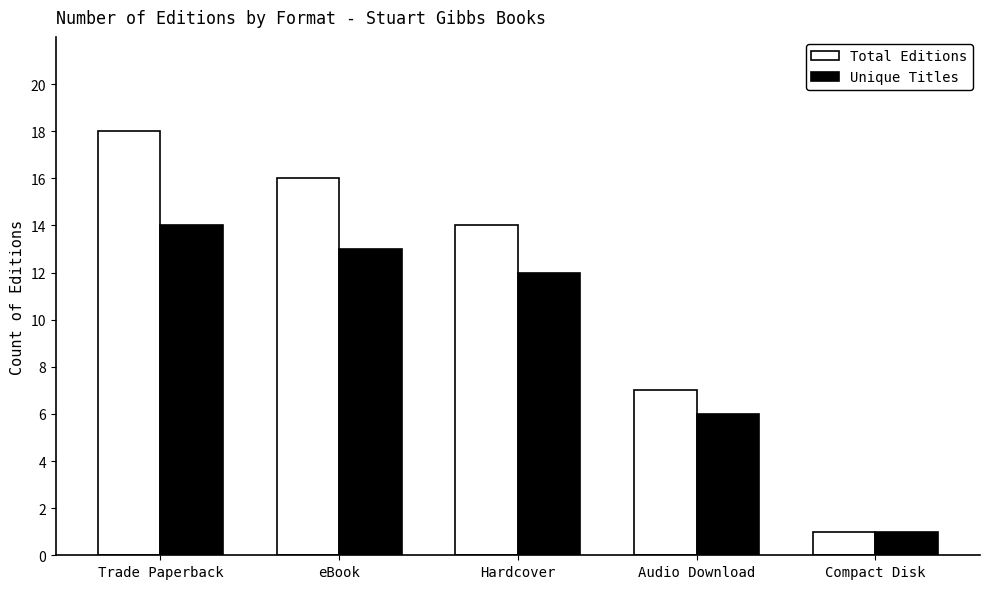

At how many categories does at least one series exceed 2?

4